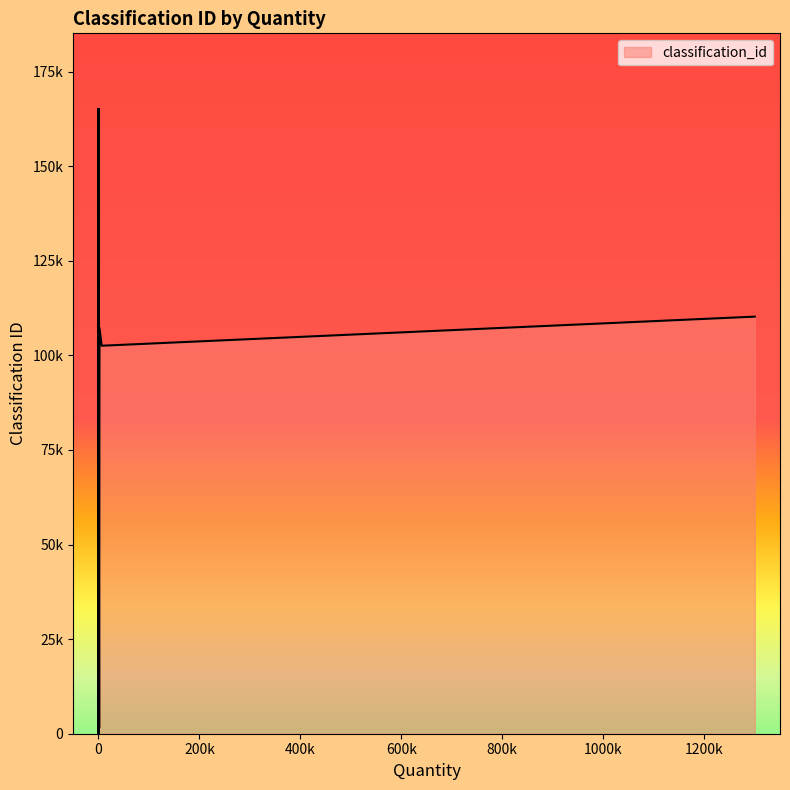

The value at 27 is 105181. True or false?

True